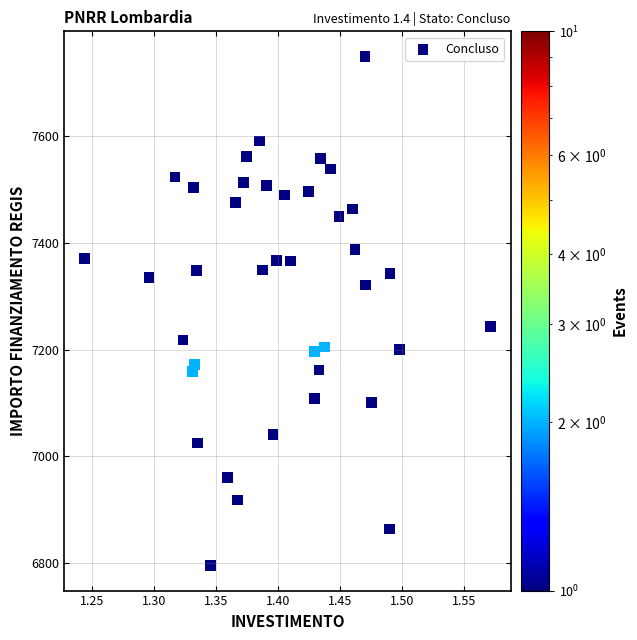

What Y value in the scatter plot is closest to 7272?

7243.6